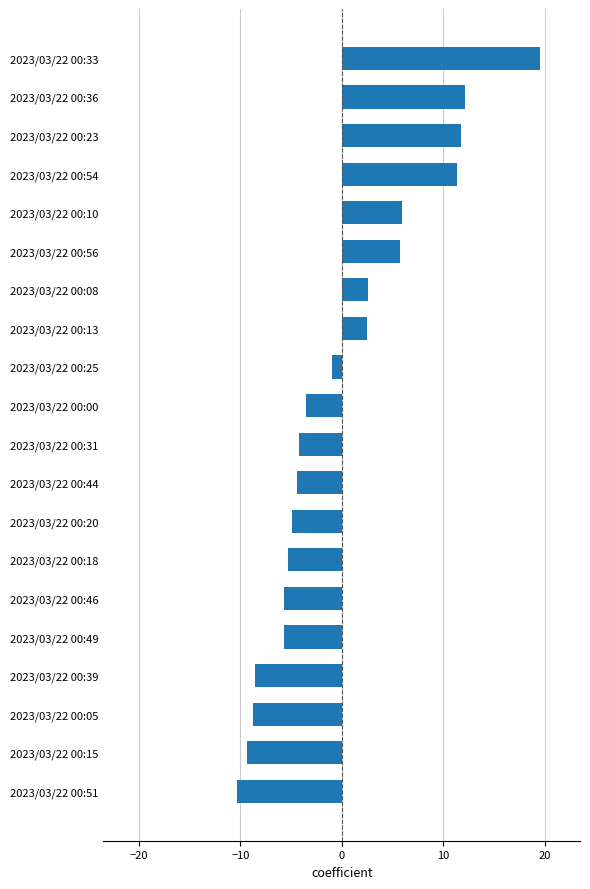

The value at 2023/03/22 00:23 is 11.7. True or false?

True